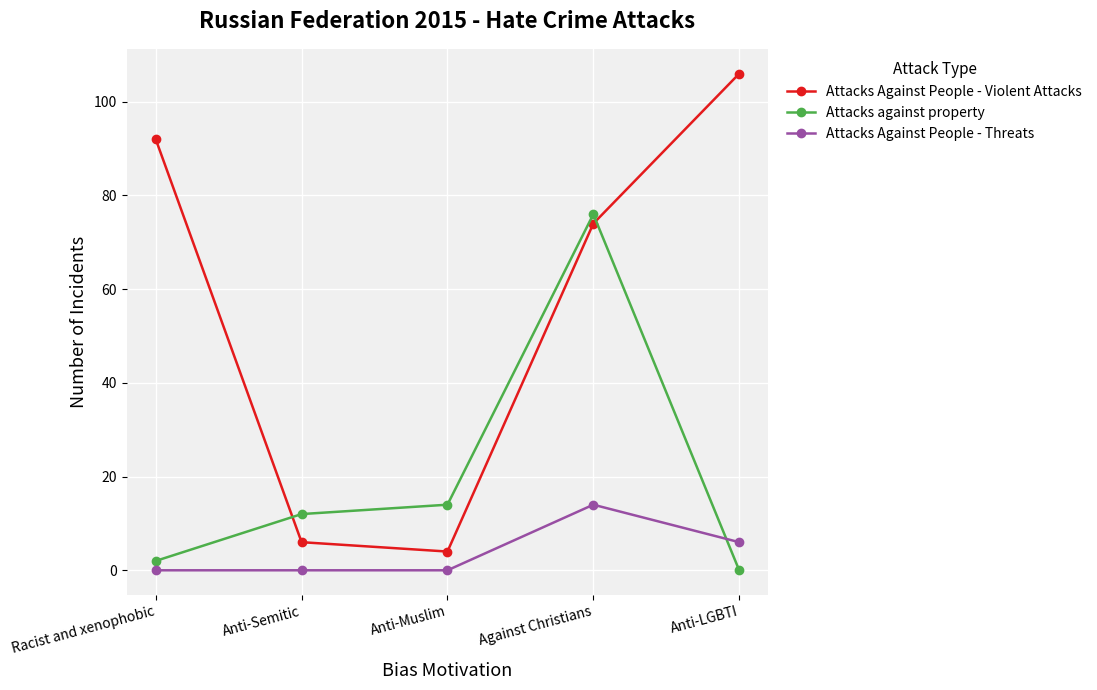

The value of Attacks Against People - Violent Attacks at Anti-LGBTI is 106. True or false?

True